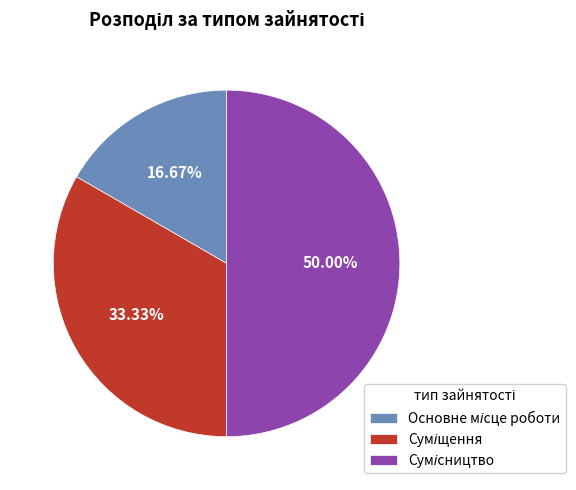

What is the total percentage of Сумісництво and Основне місце роботи?

66.7%